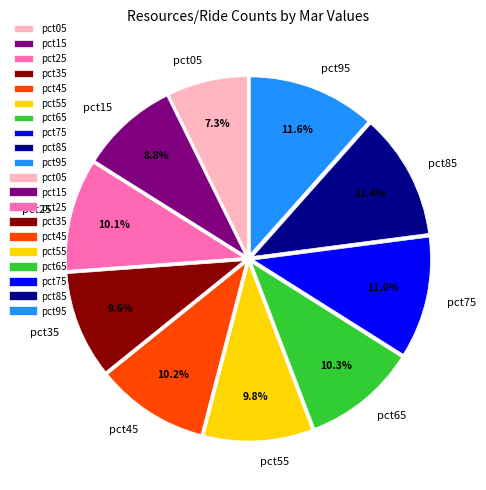

The pct05 slice represents 7% of the pie. True or false?

True